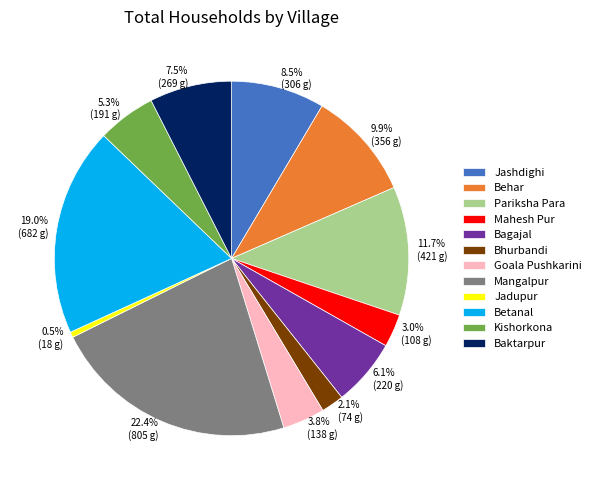

How much of the chart is everything except Betanal?

81.0%